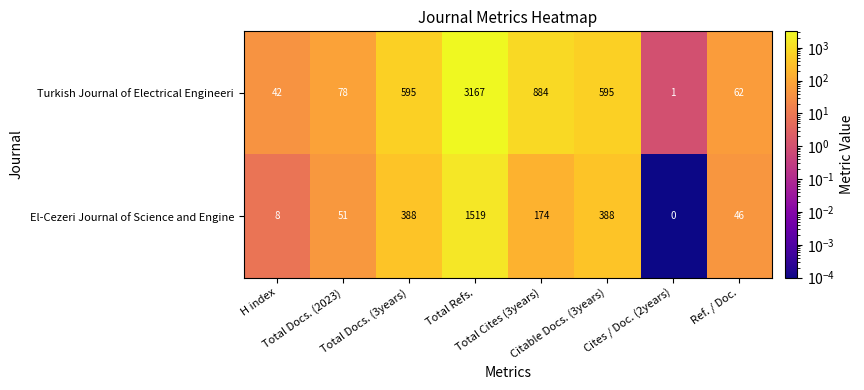

How many values in the El-Cezeri Journal of Science and Engine series are below 174?

4